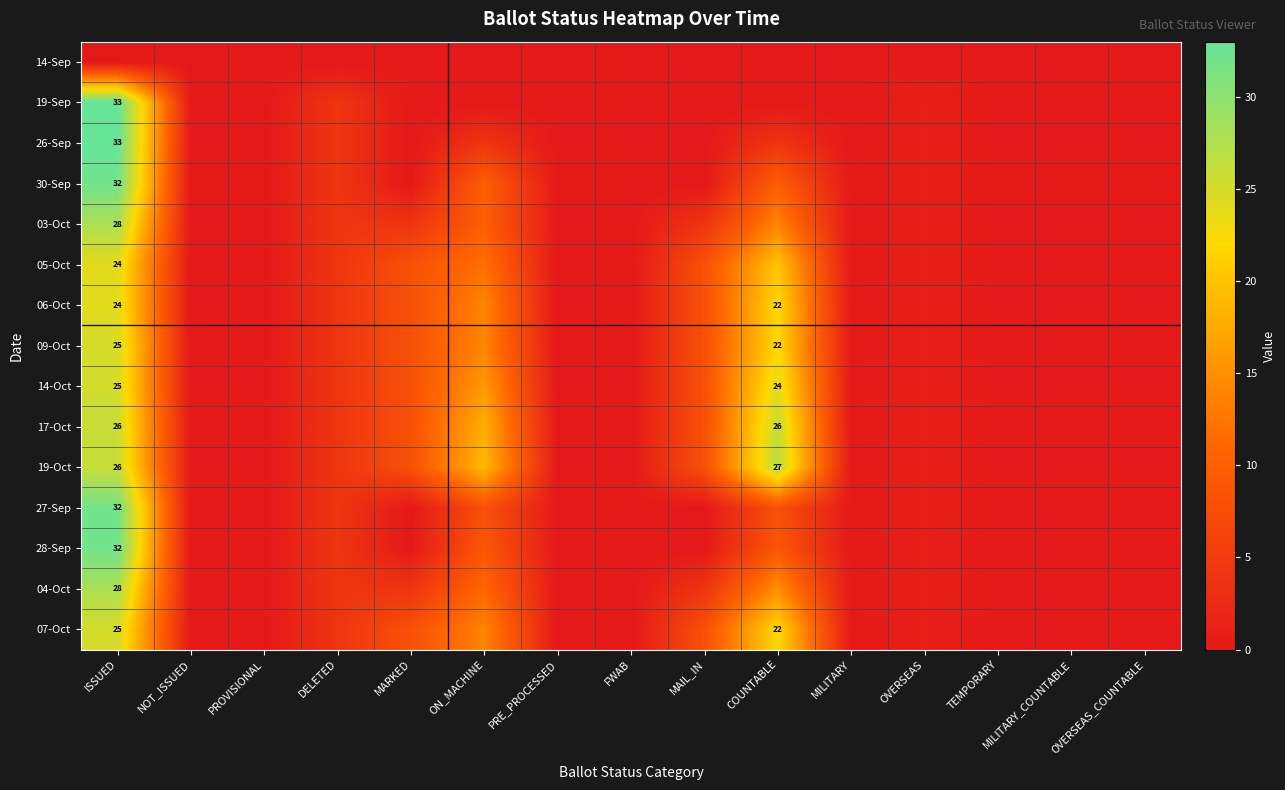

Count the number of data series in this chart.

15